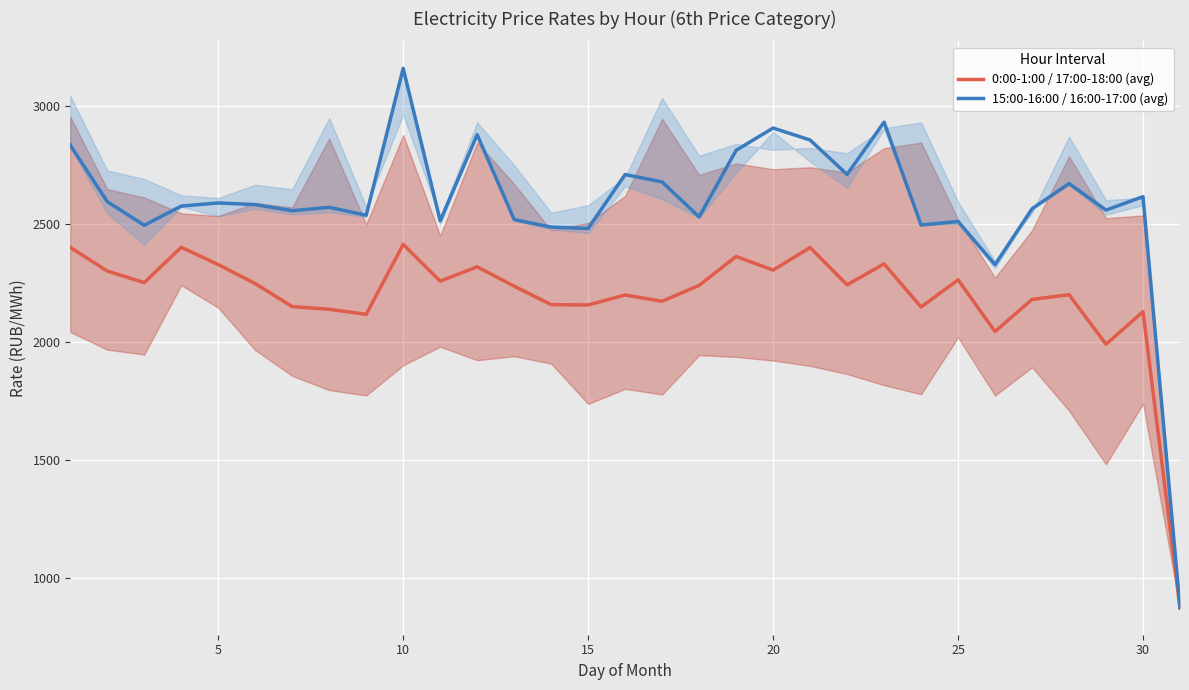

What are all the series names shown in the legend?

0:00-1:00 / 17:00-18:00 (avg), 15:00-16:00 / 16:00-17:00 (avg)